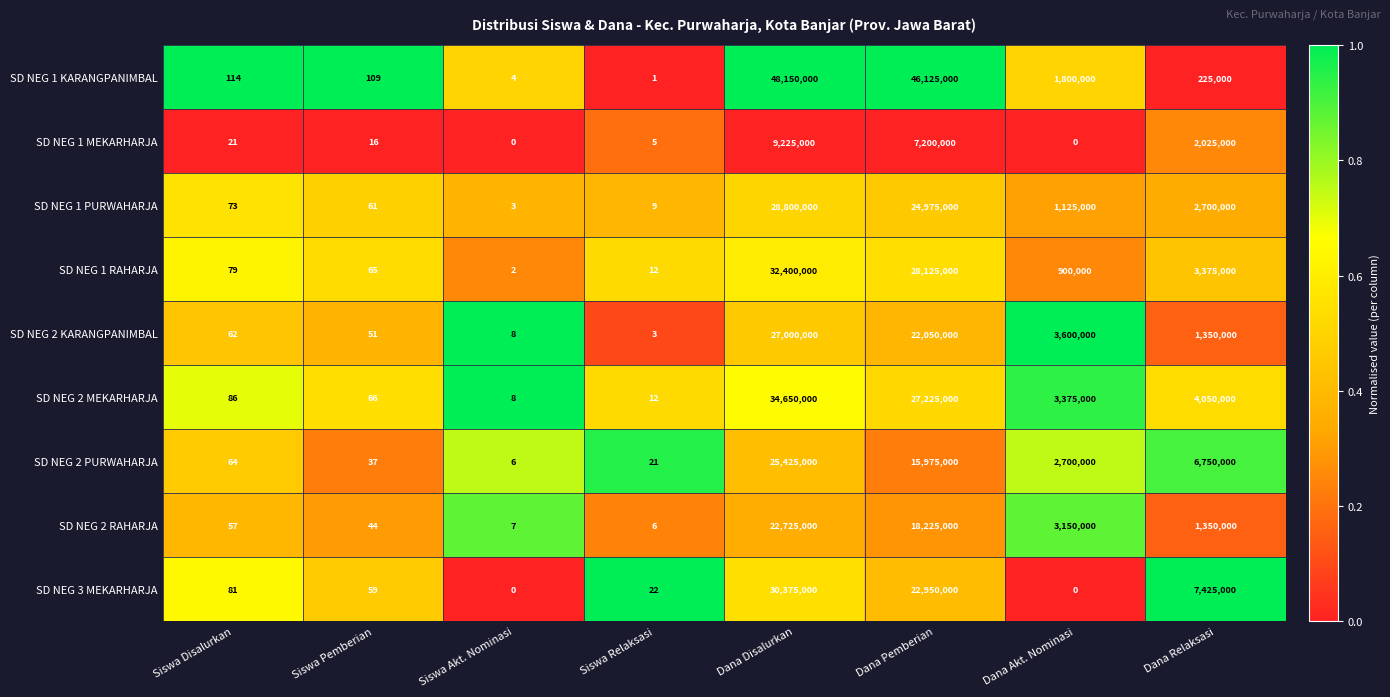

How many series are shown in this chart?

9